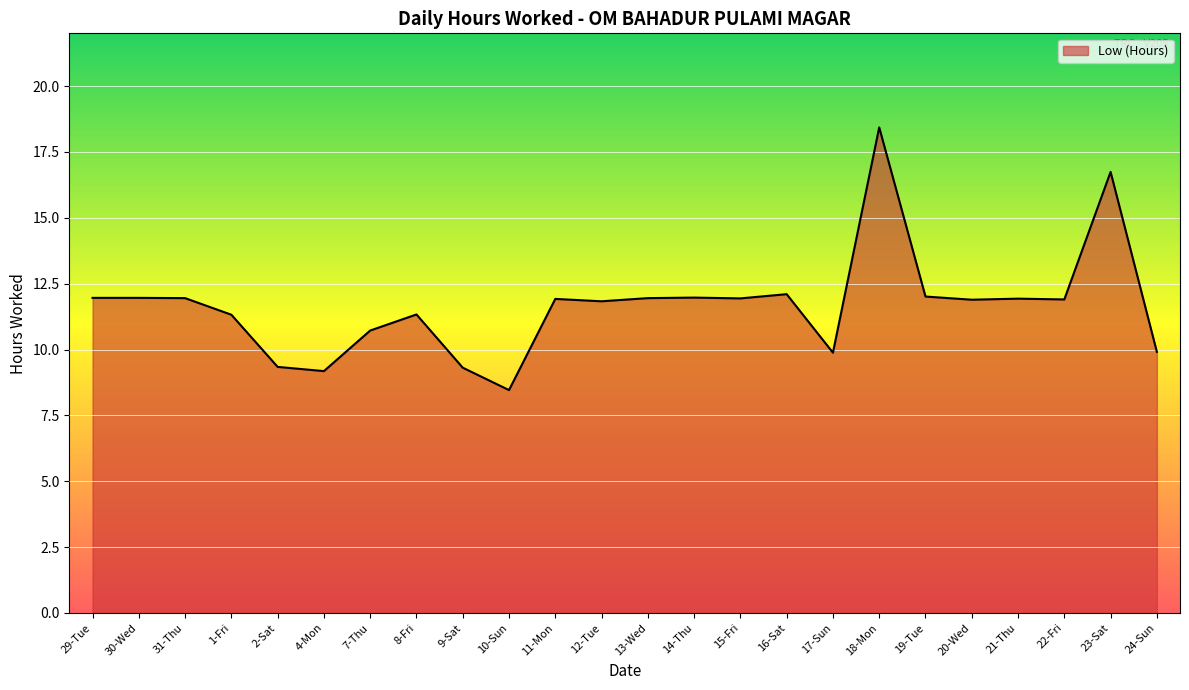

Where does the data first go above 11?

29-Tue